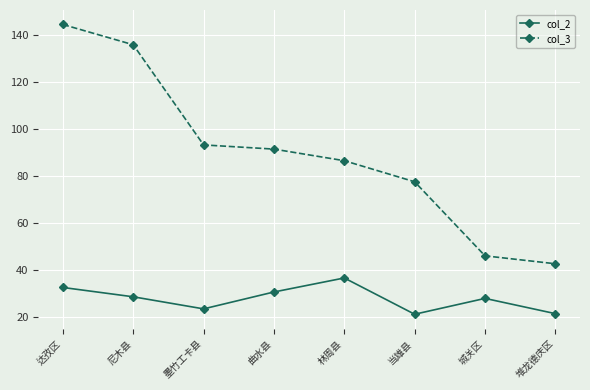

The col_3 series shows 91.5 at 曲水县. True or false?

True